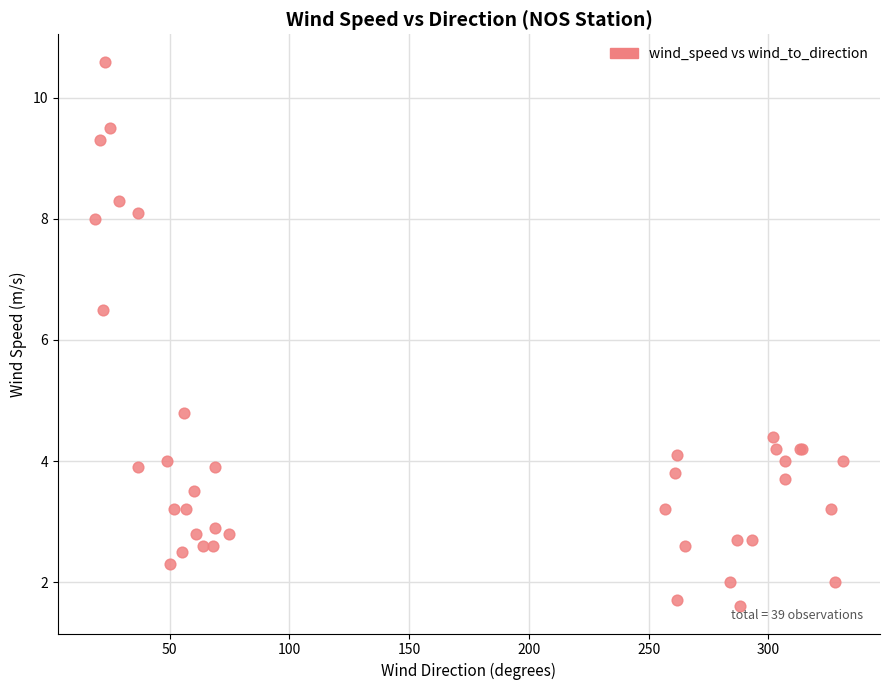

What Y value in the scatter plot is closest to 6?

6.5